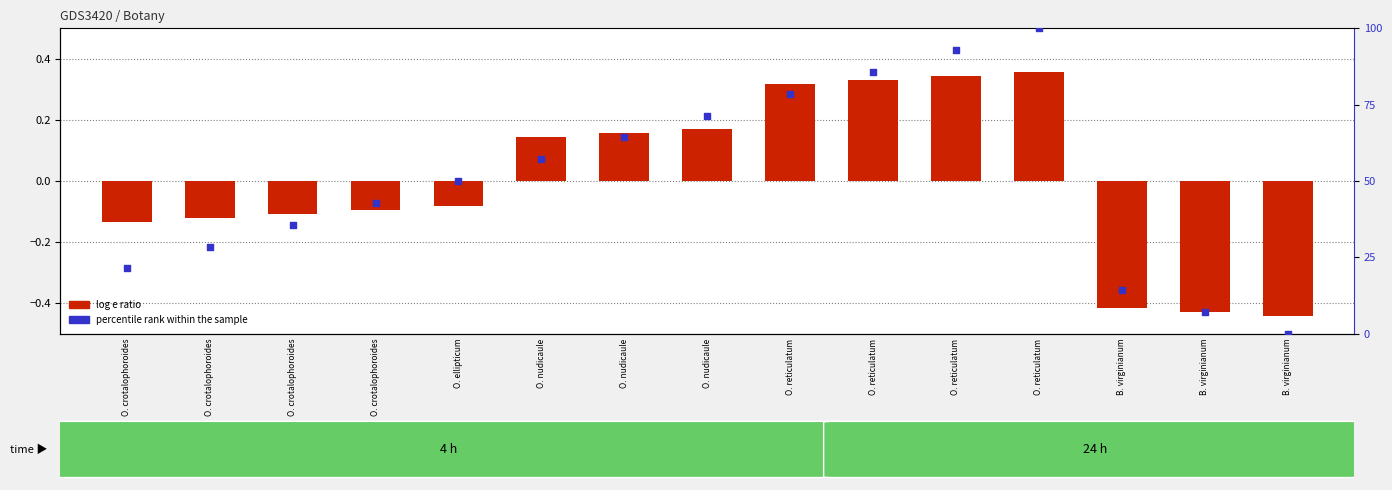

Which series contains the highest Y value?

percentile rank within the sample